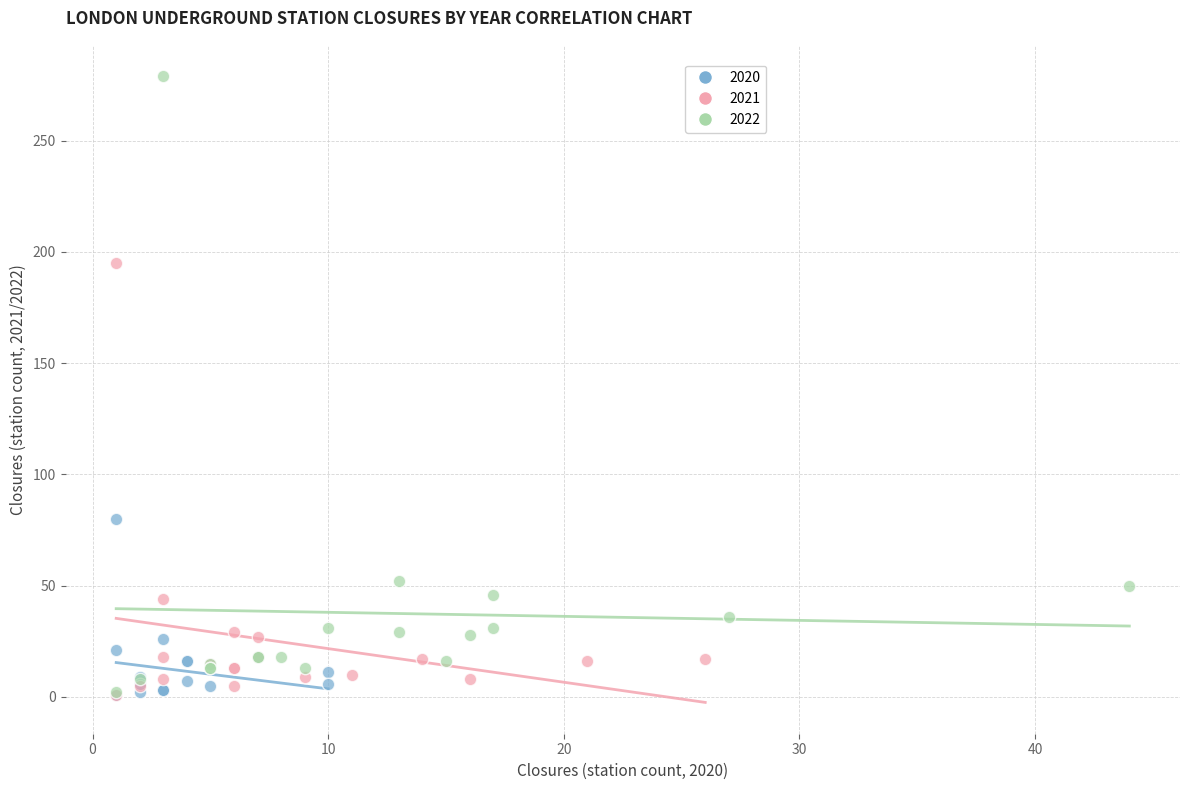

Which series has the widest spread of Y values?

2022